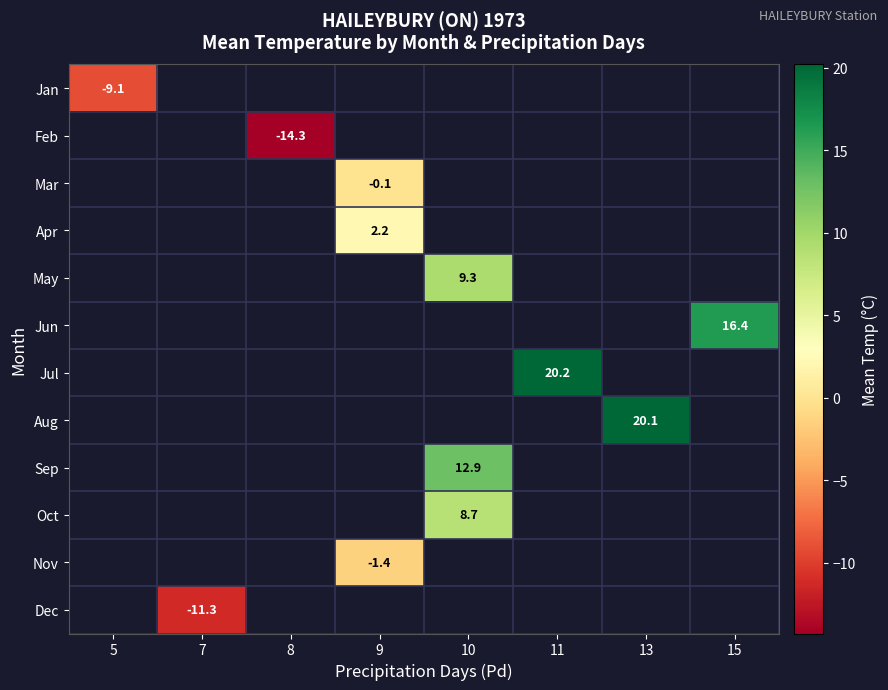

The Sep series shows 22.0 at 10. True or false?

False